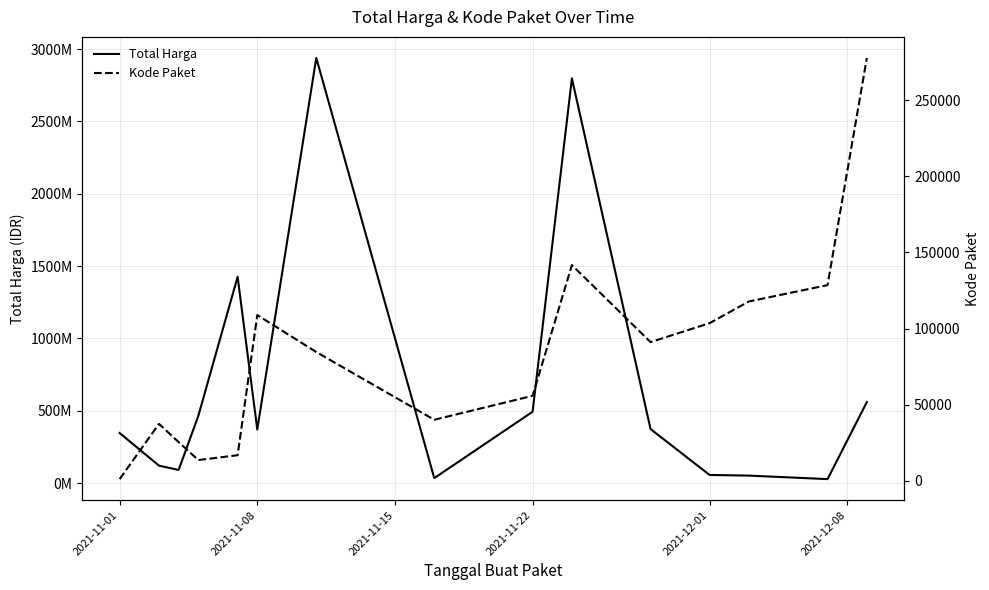

What is the sum of all Kode Paket values?

1244154